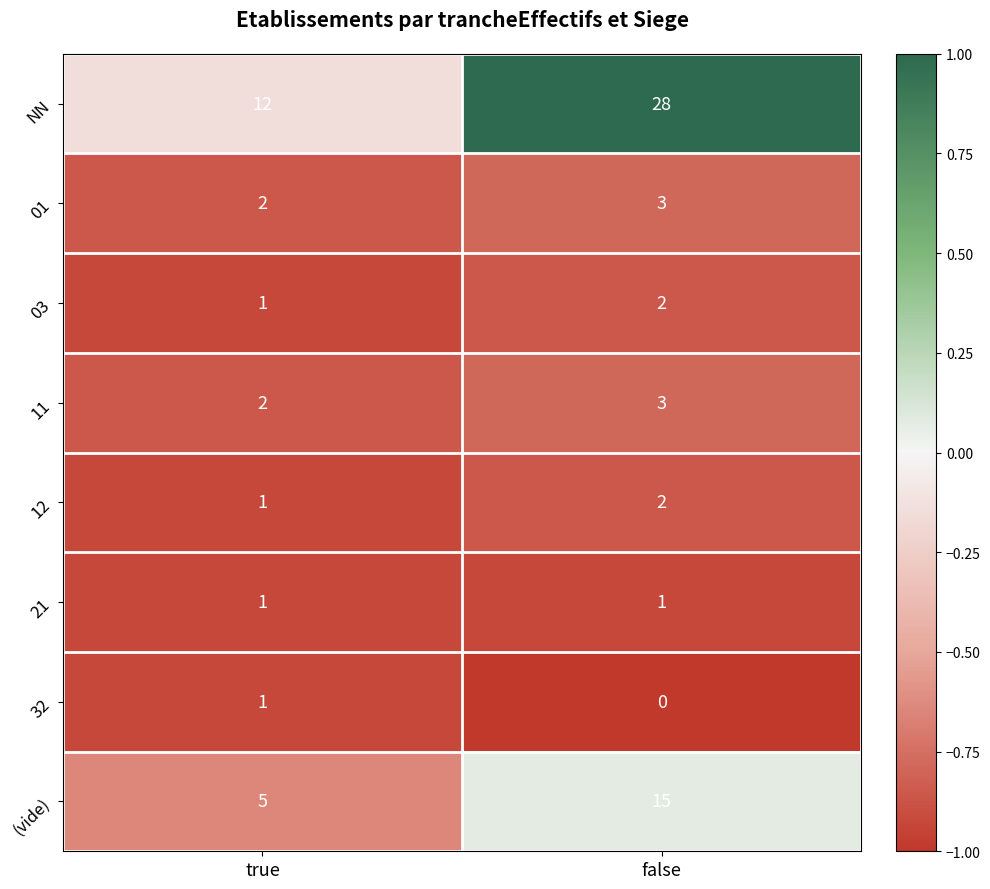

Is it true that 11 equals 3 at false?

True